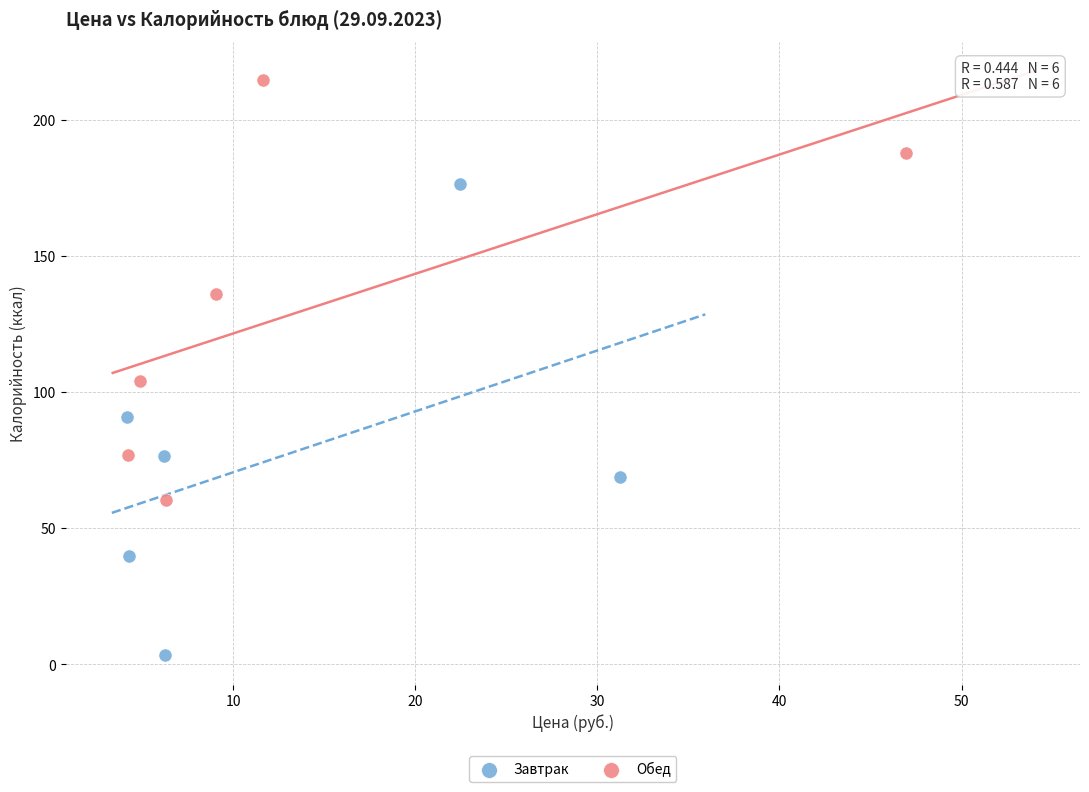

Which series reaches the minimum Y coordinate?

Завтрак